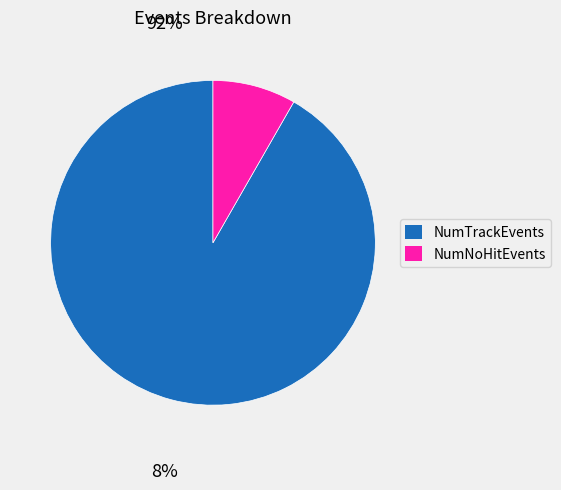

Does any single category account for the majority?

Yes